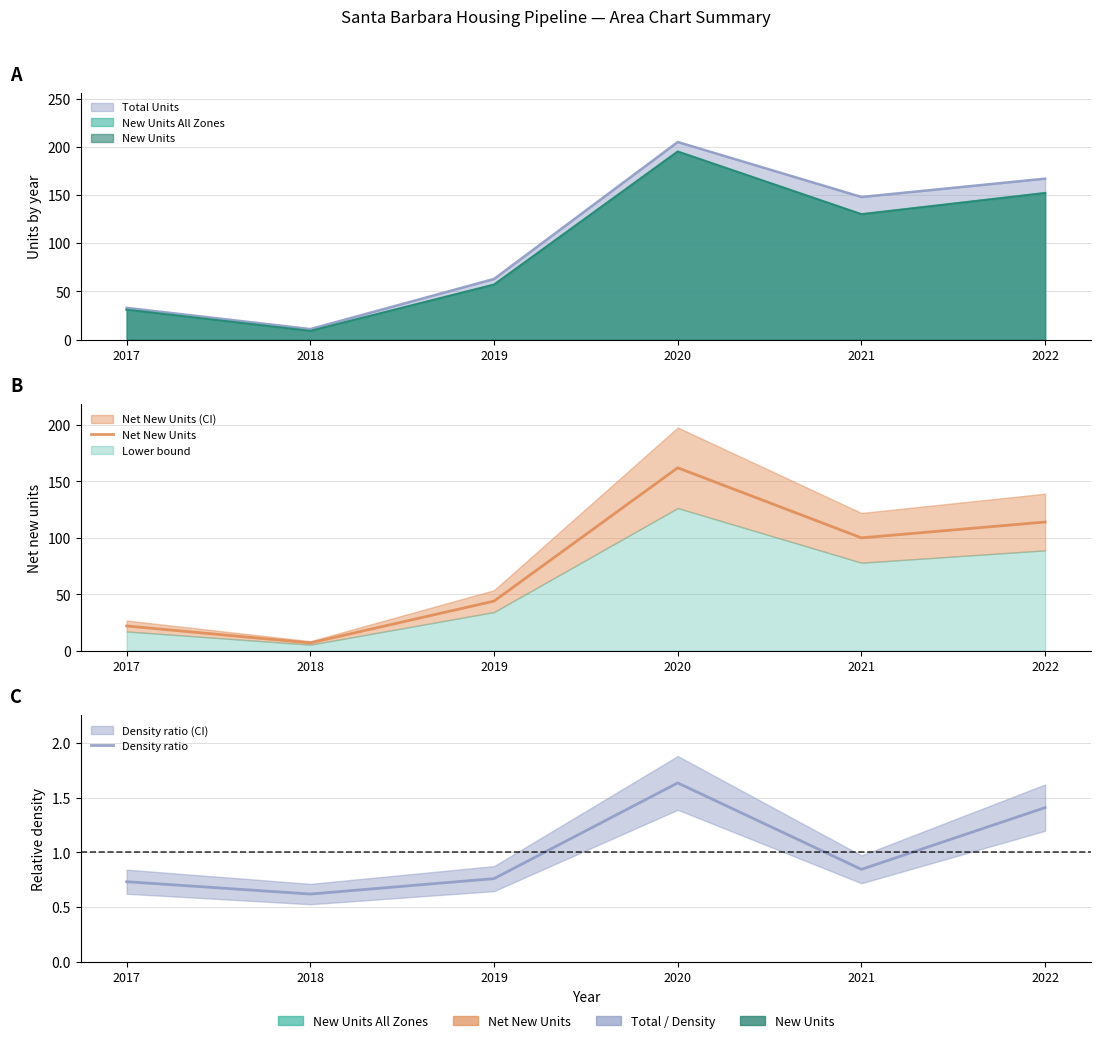

How many interior local valleys does the Density ratio series have?

2